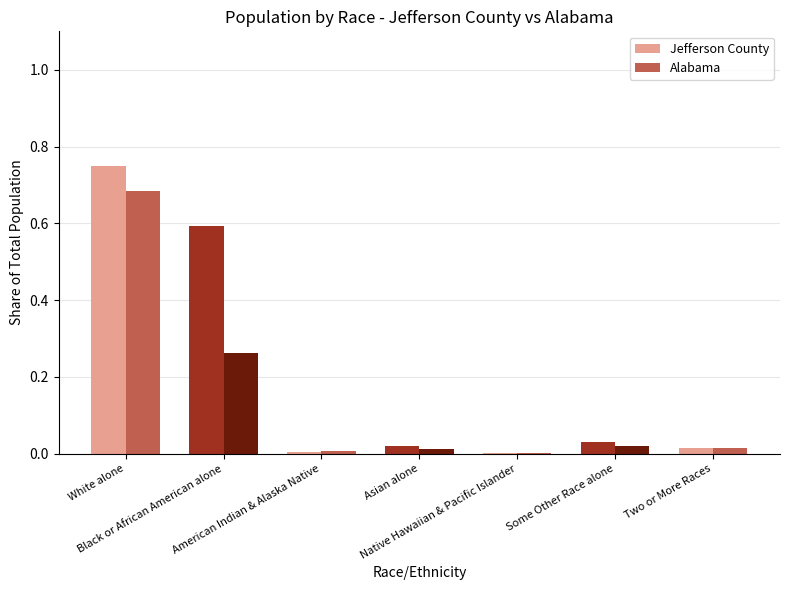

What are all the series names shown in the legend?

Jefferson County, Alabama